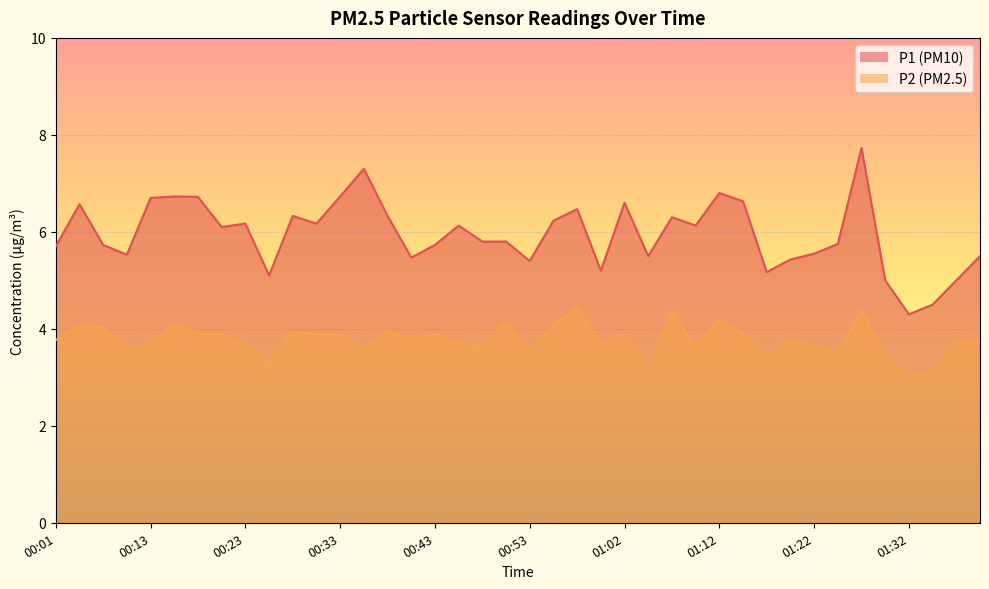

Which series has the largest total across all categories?

P1